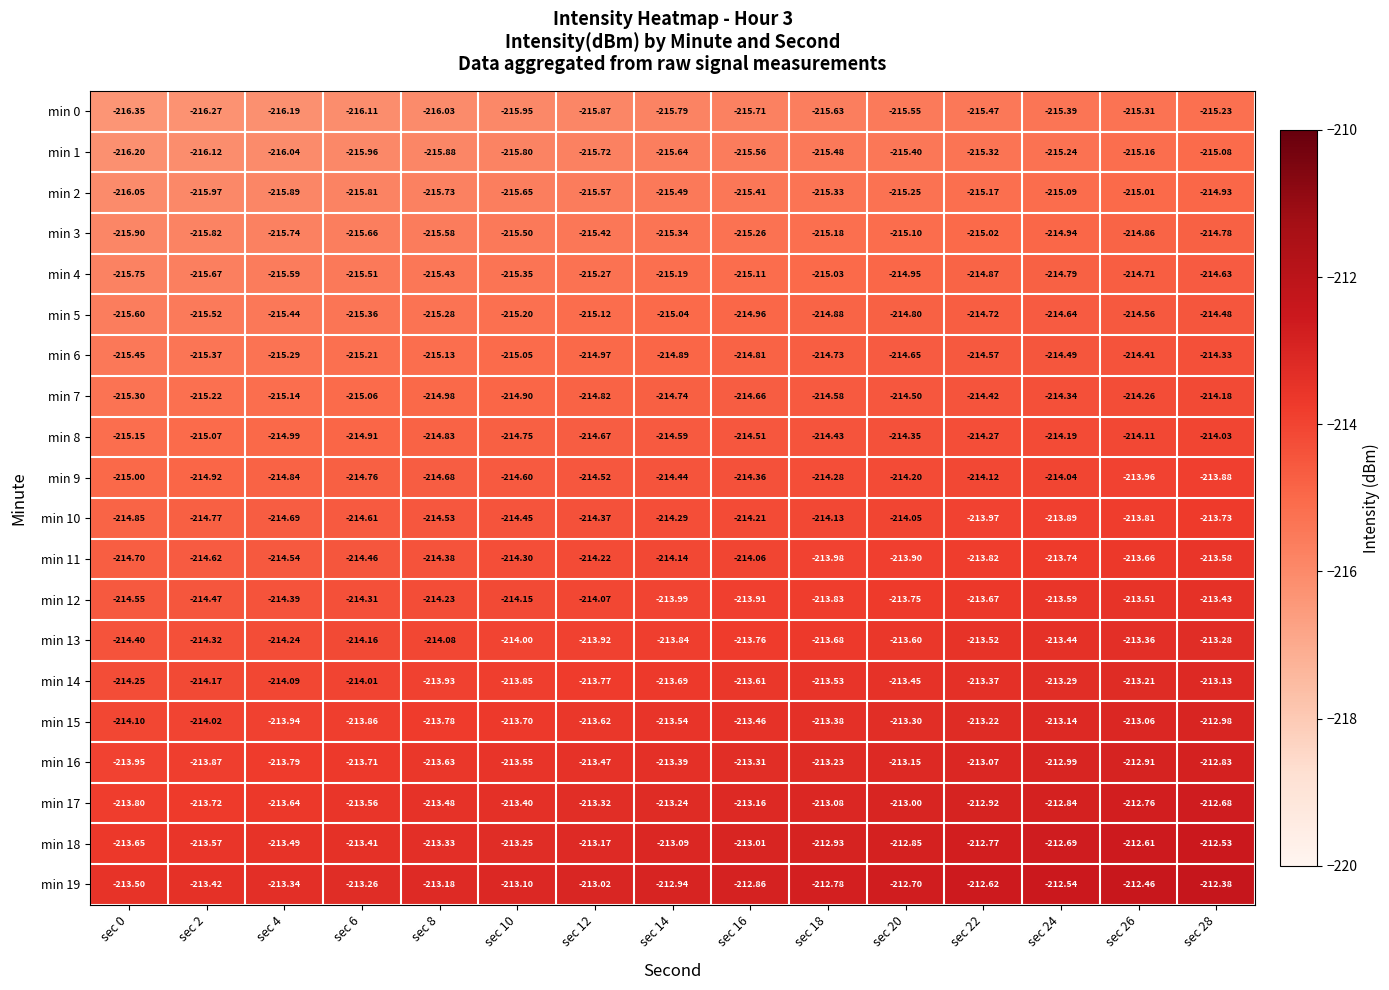

At which category is the sum across all series the highest?

sec 28